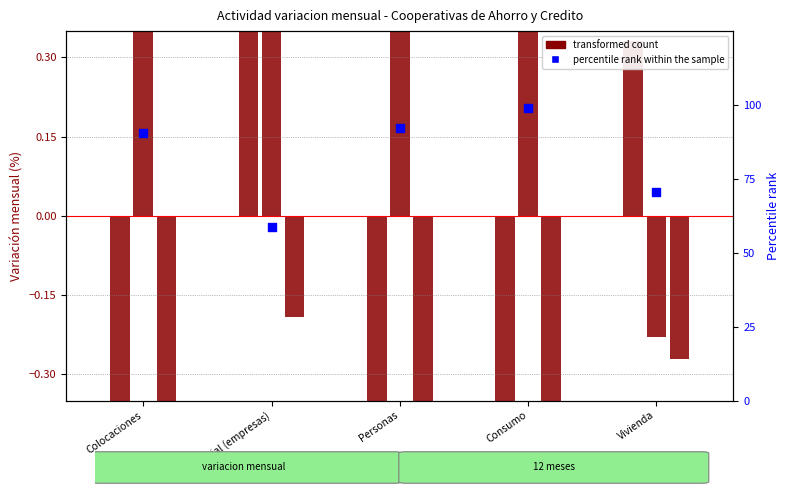

Which has a higher value, Colocaciones or Personas?

Personas